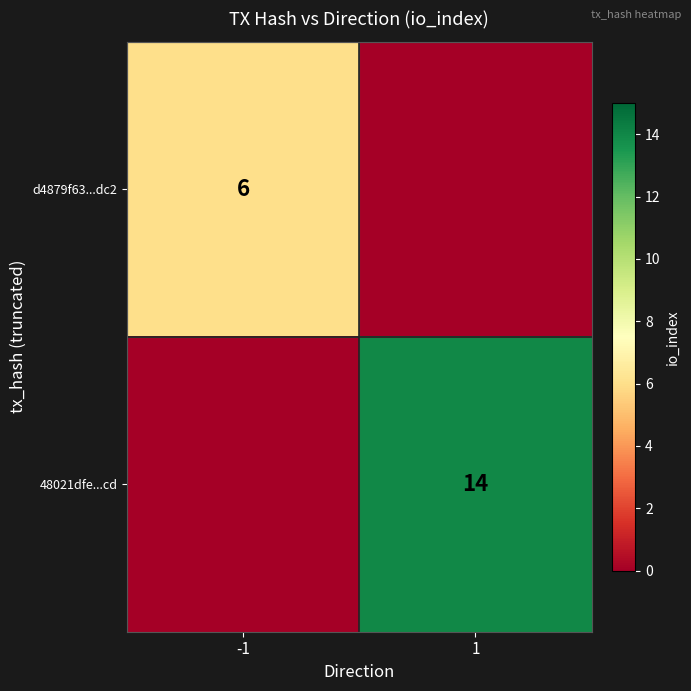

At how many categories does at least one series exceed 9?

1